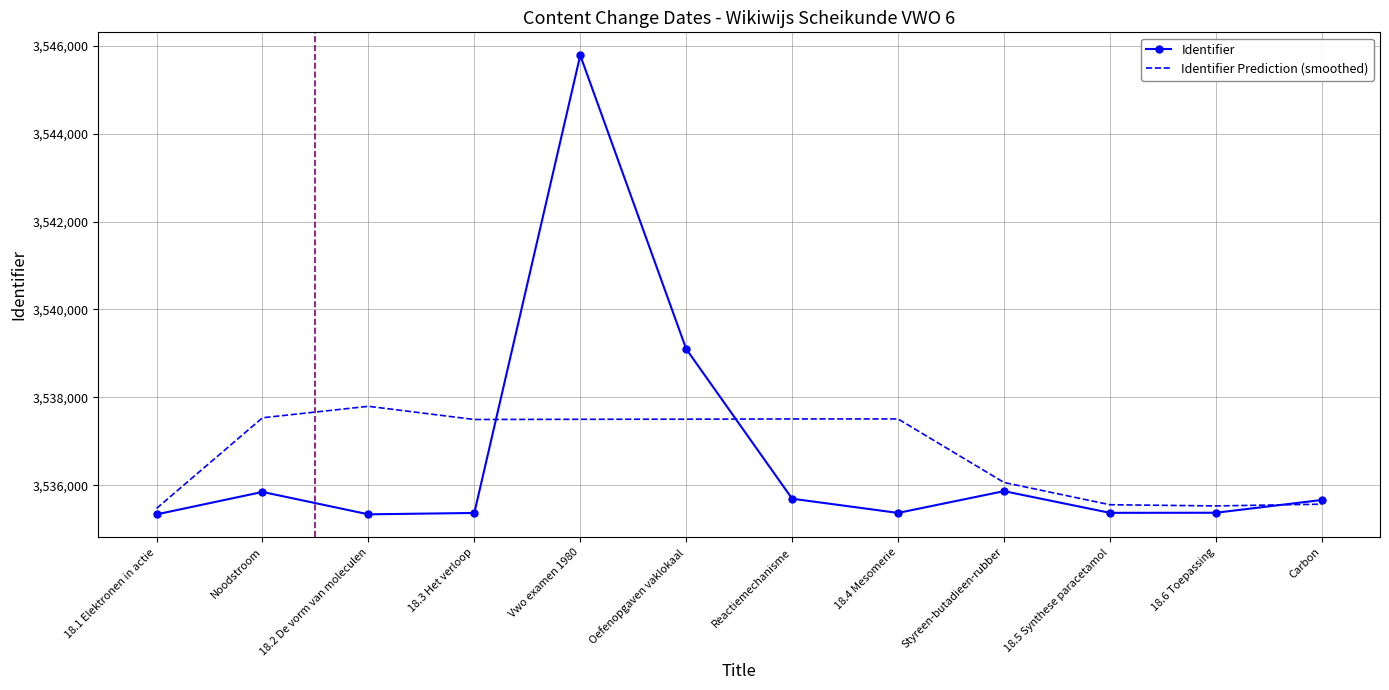

Count the number of values greater than 3535669.

5